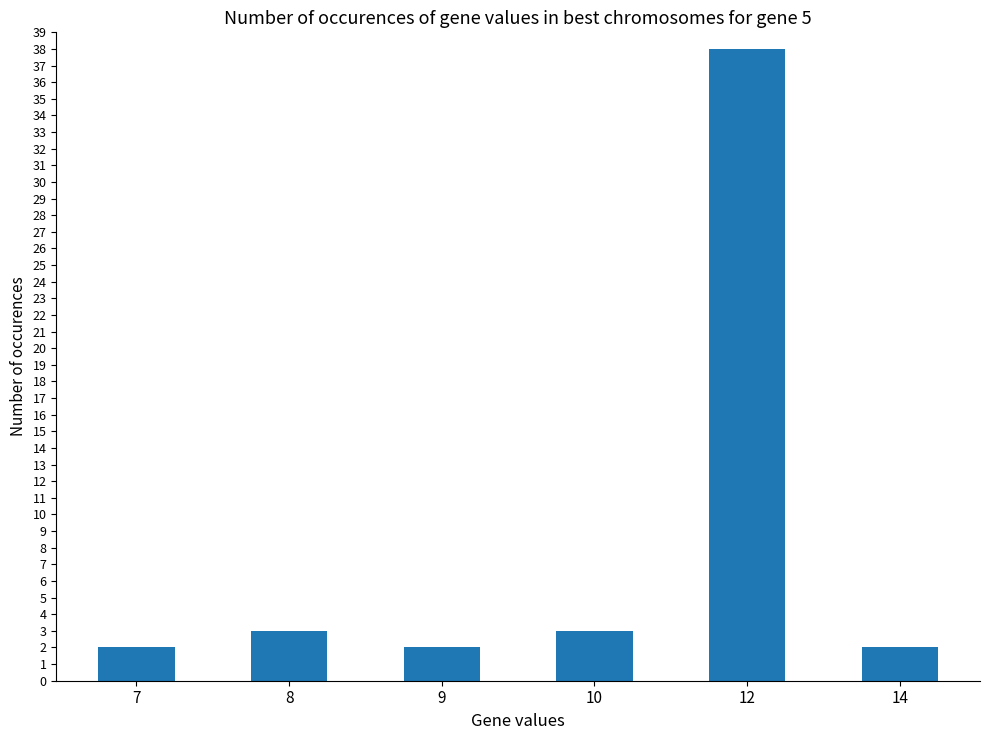

The chart shows a value of 3 at 10. True or false?

True